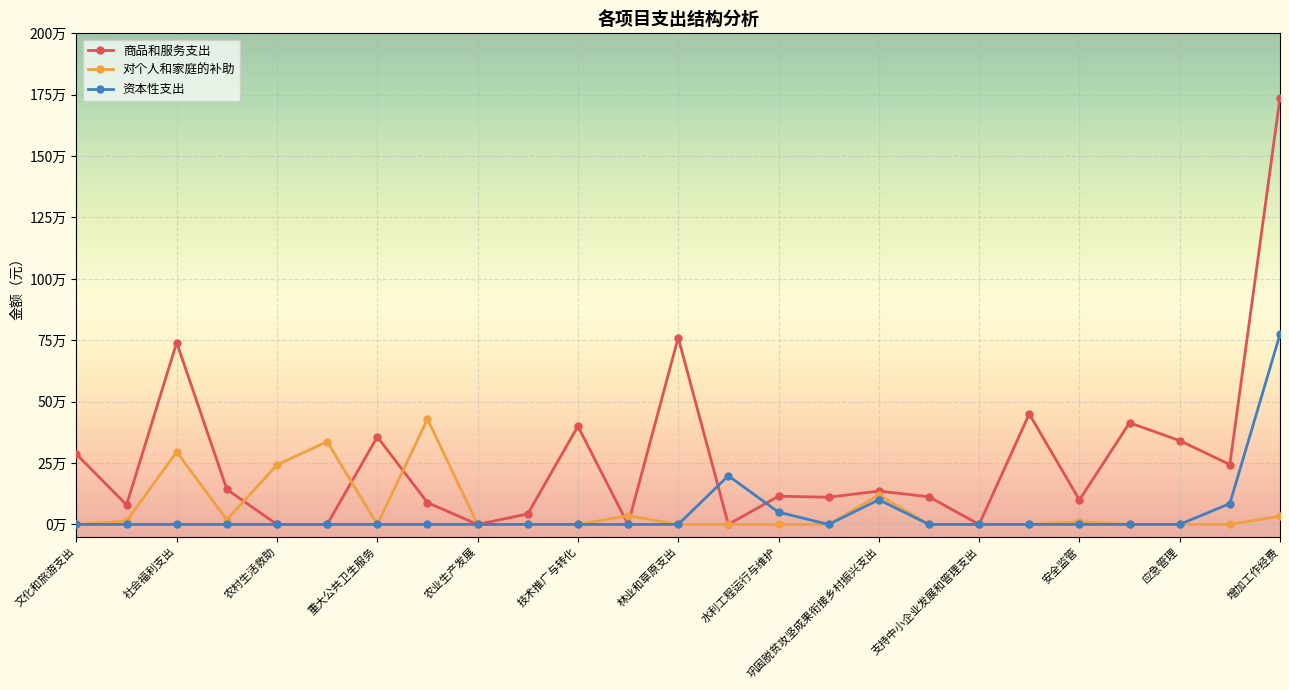

What are all the series names shown in the legend?

商品和服务支出, 对个人和家庭的补助, 资本性支出